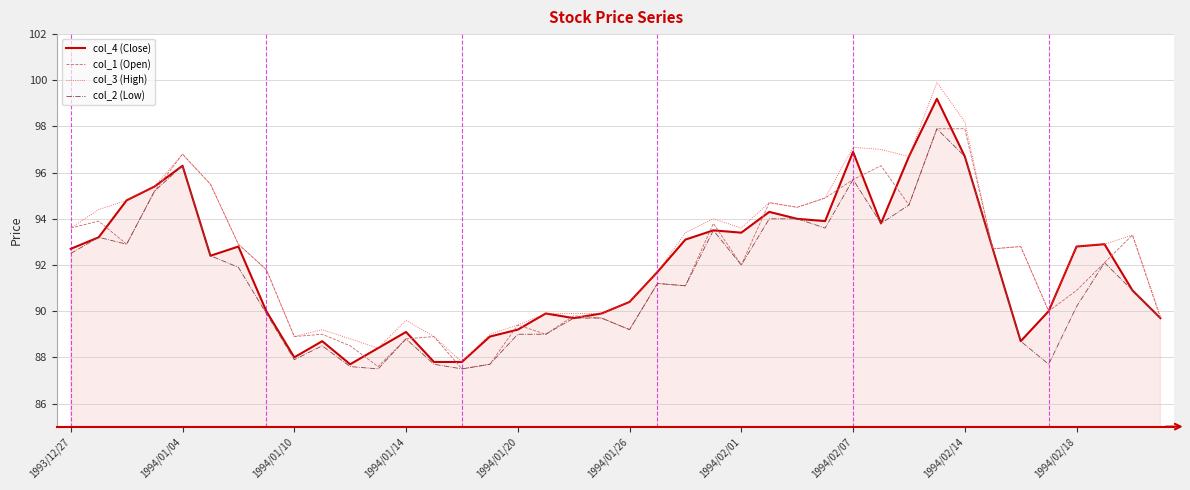

How many distinct data groups are displayed?

4